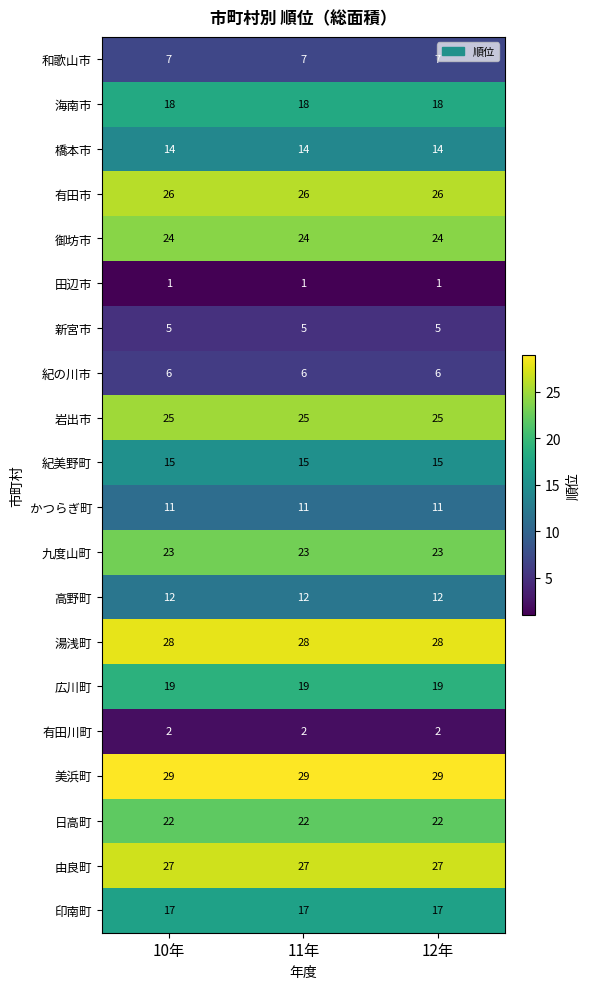

What is the spread (max minus min) of values at 10年?

28